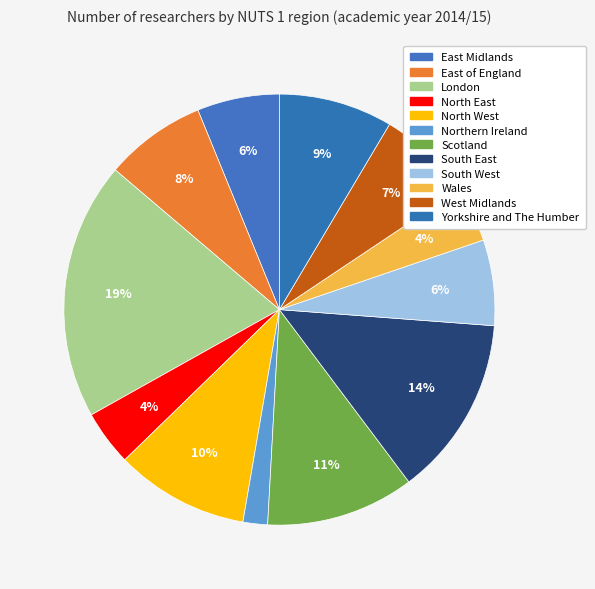

What is the total percentage of South West and West Midlands?

13.5%